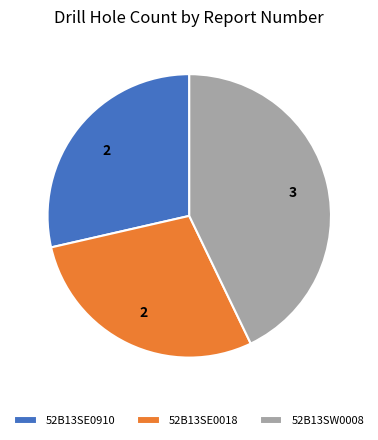

How many segments does this pie chart have?

3